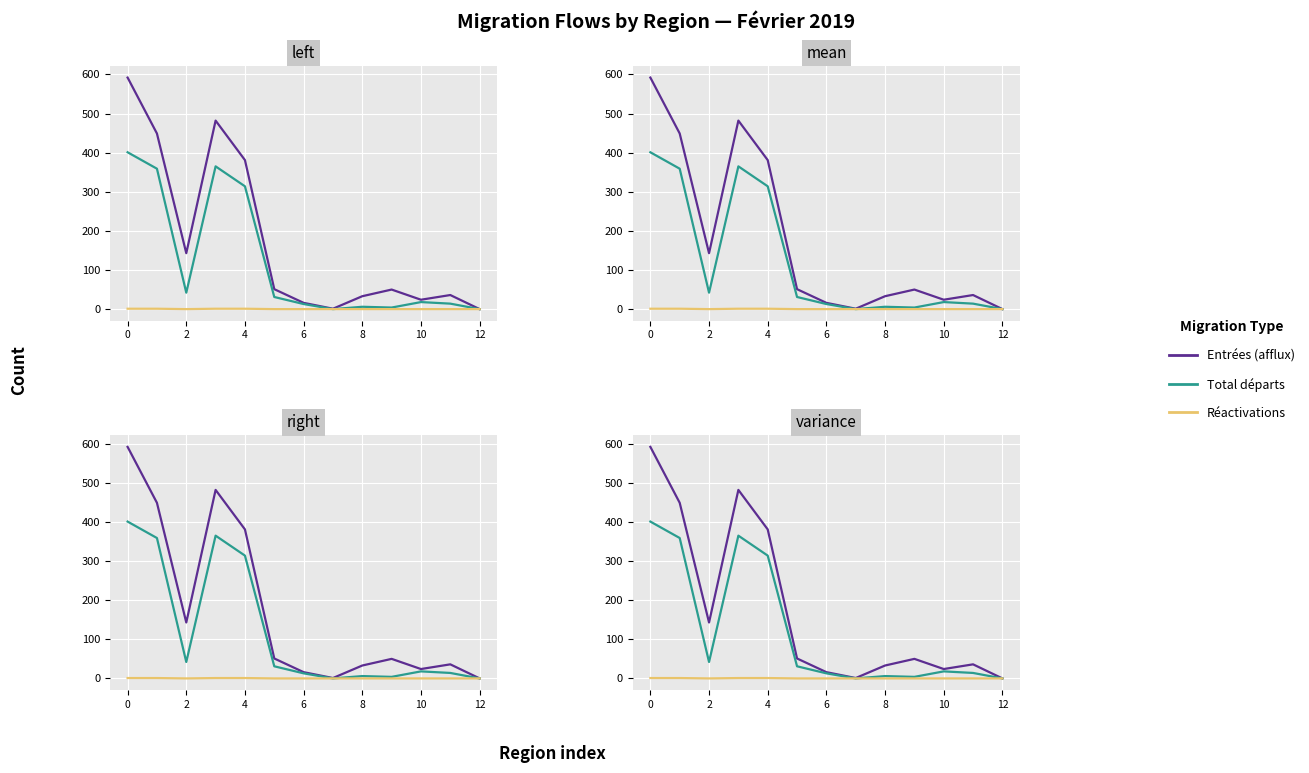

Is it true that Total départs (sorties) equals 157 at 7?

False